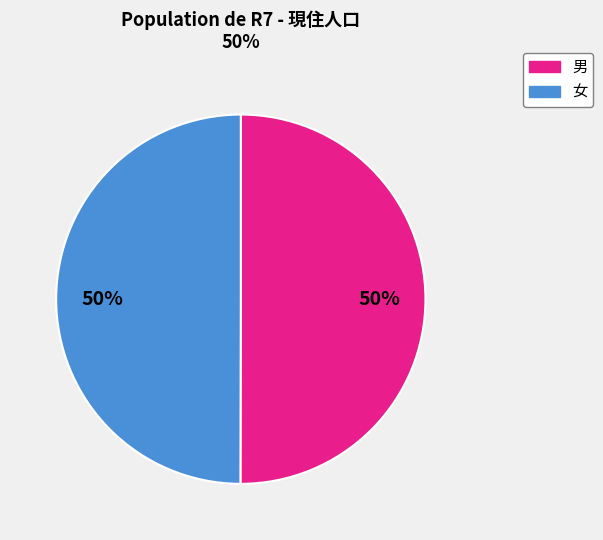

To the nearest percent, what portion does 女 represent?

50%